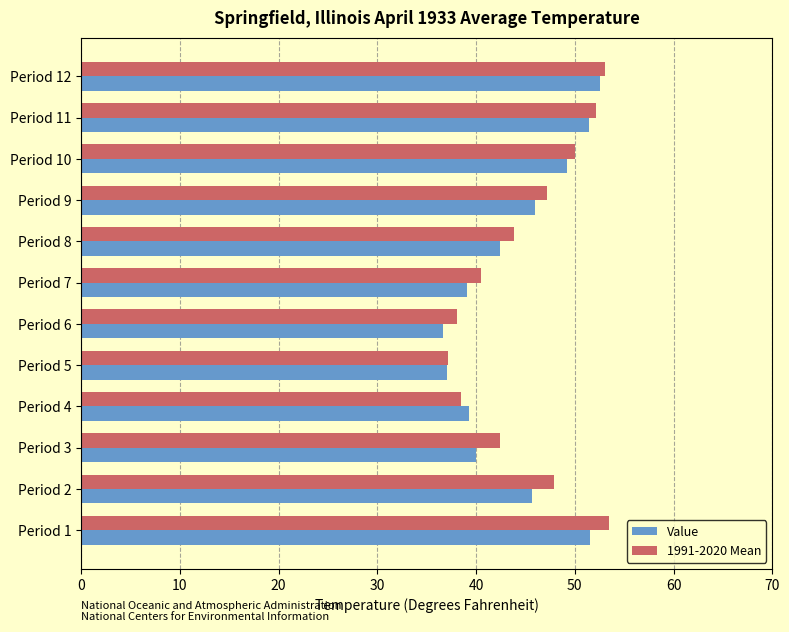

Which series has the largest total across all categories?

1991-2020 Mean